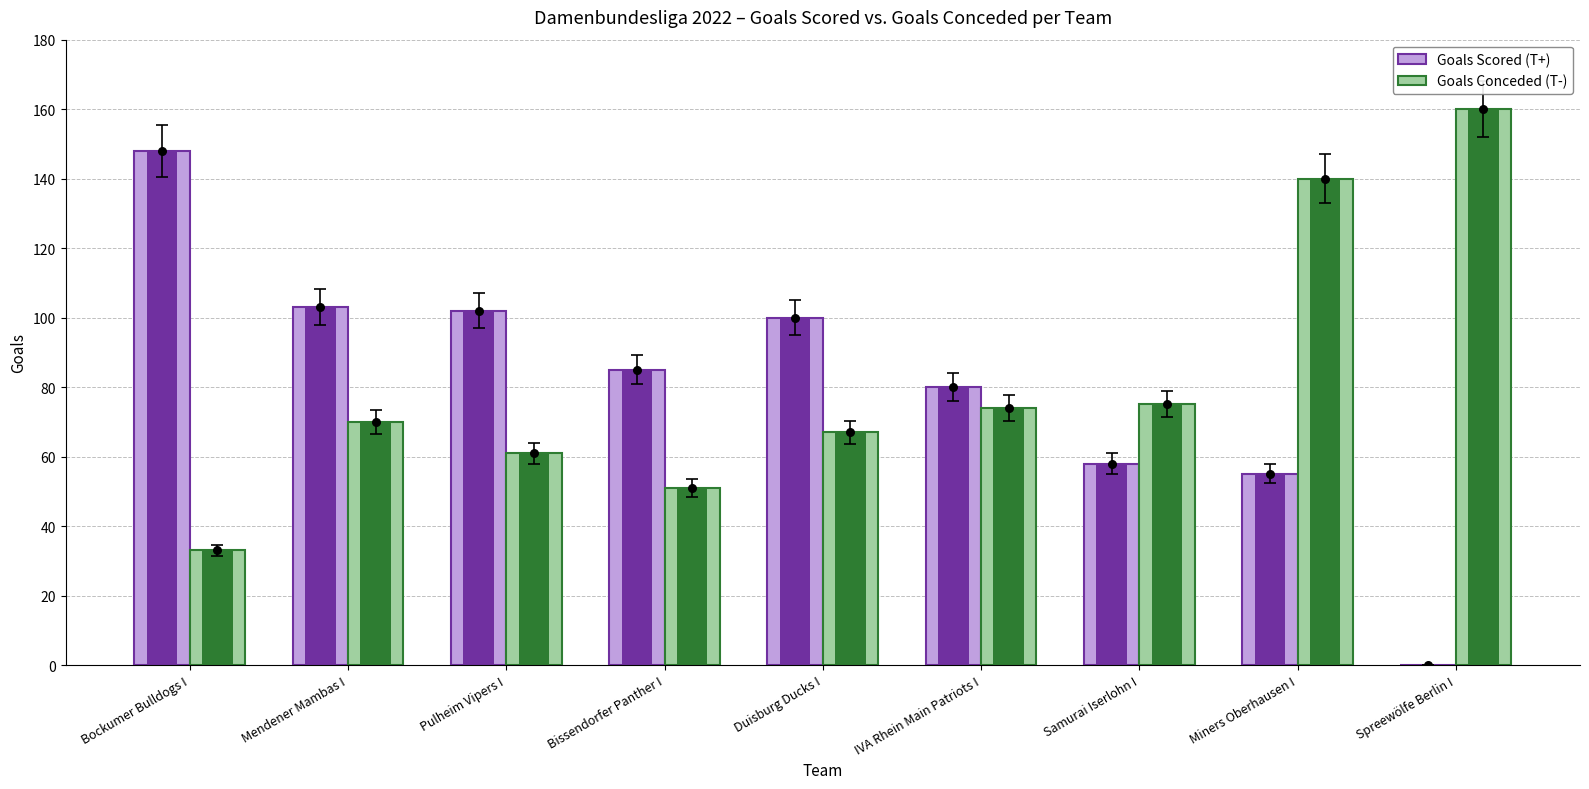

Which series has the largest Y range (max minus min)?

Goals Scored (T+)